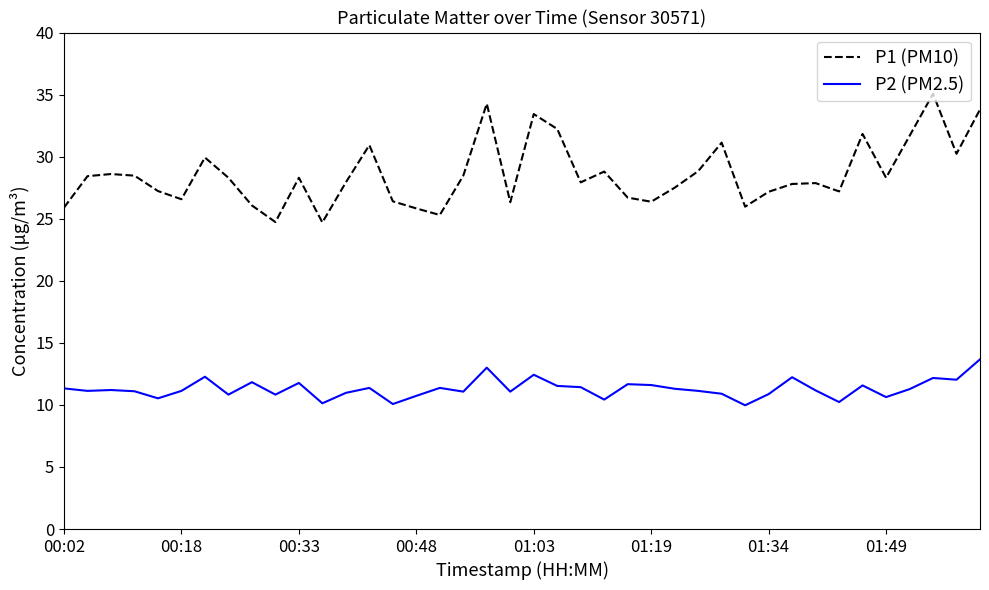

What is the maximum value shown in the chart?

35.1